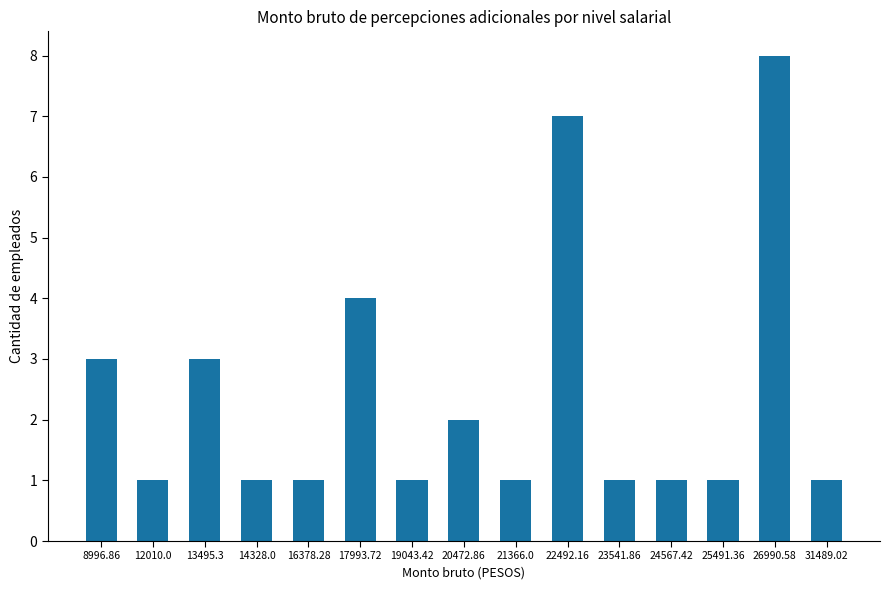

What is the sum of all values?

36